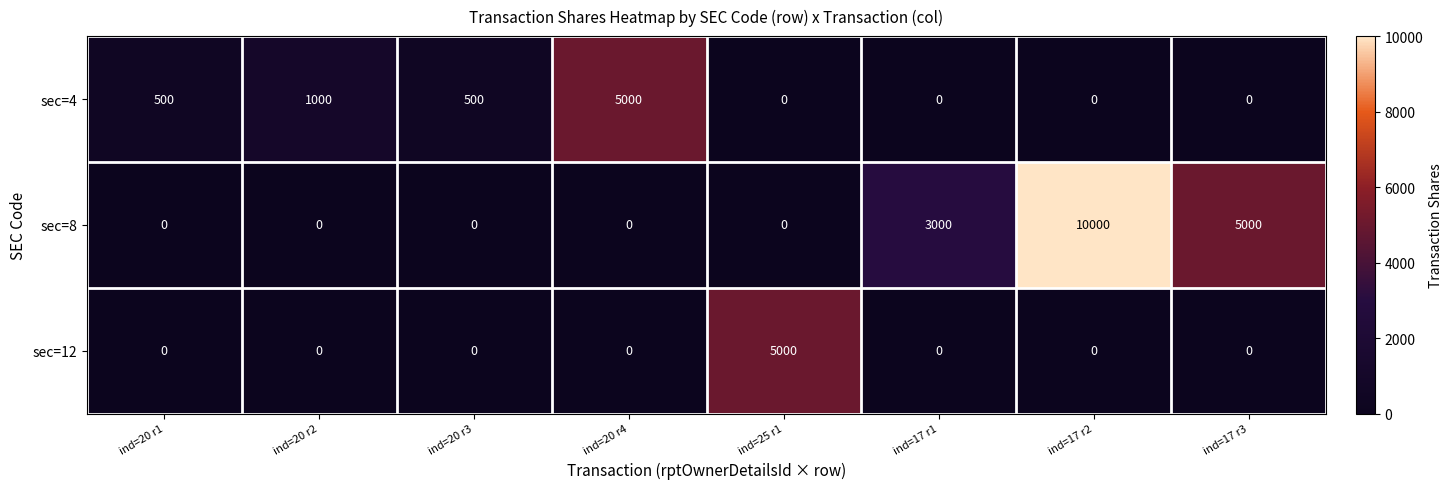

What is the spread (max minus min) of values at ind=17 r3?

5000